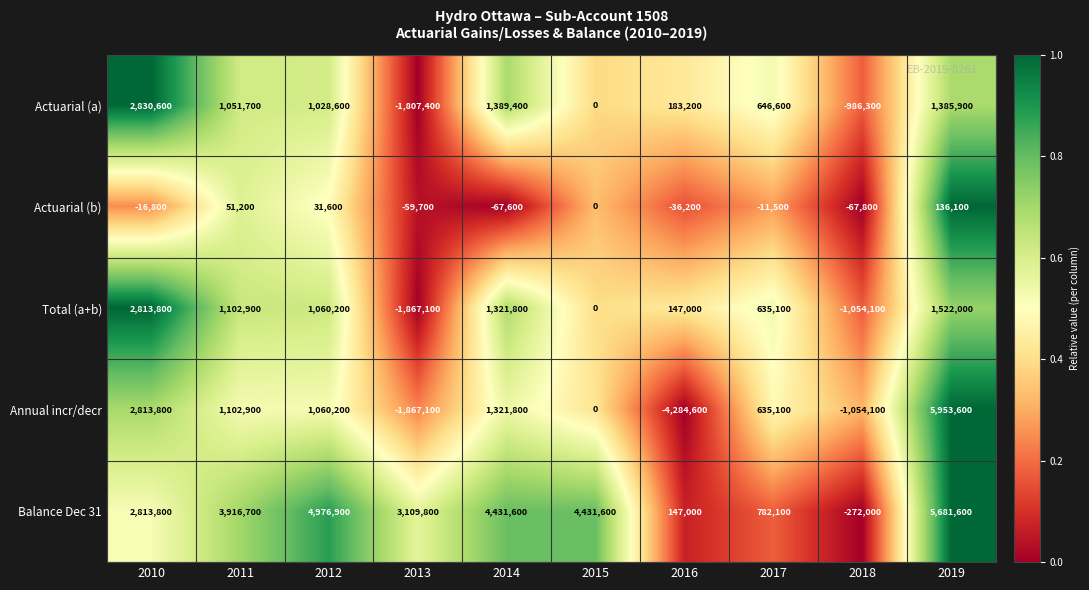

Which series has the largest total across all categories?

Balance Dec 31